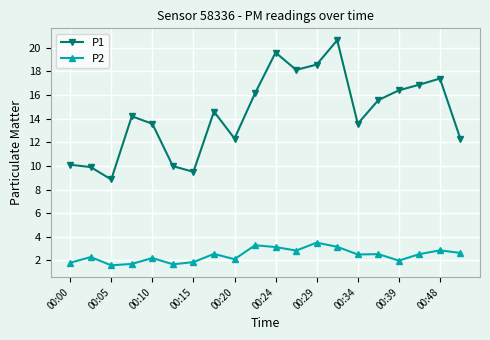

True or false: P1 and P2 cross at least once.

False